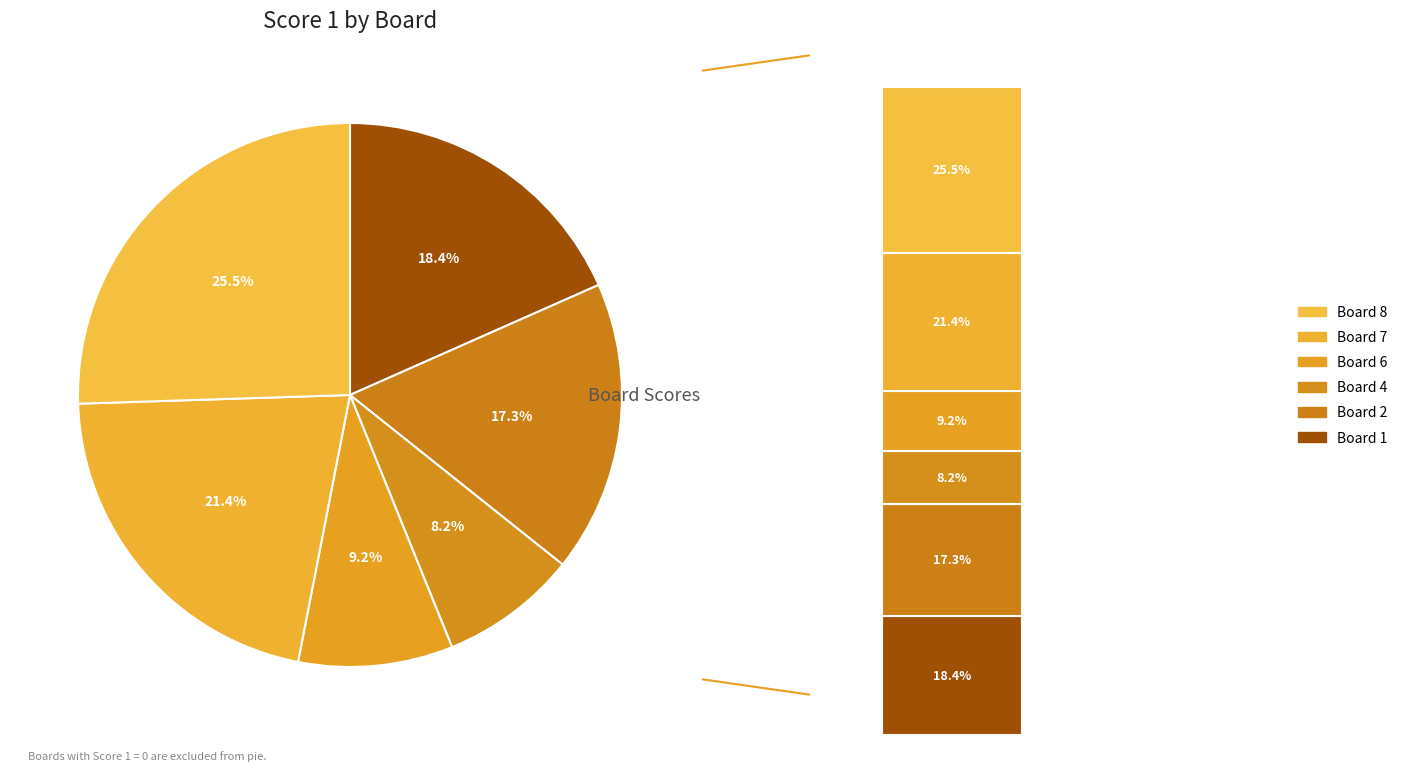

Rank the categories by value from highest to lowest.

Board 8, Board 7, Board 1, Board 2, Board 6, Board 4, Board 3, Board 5